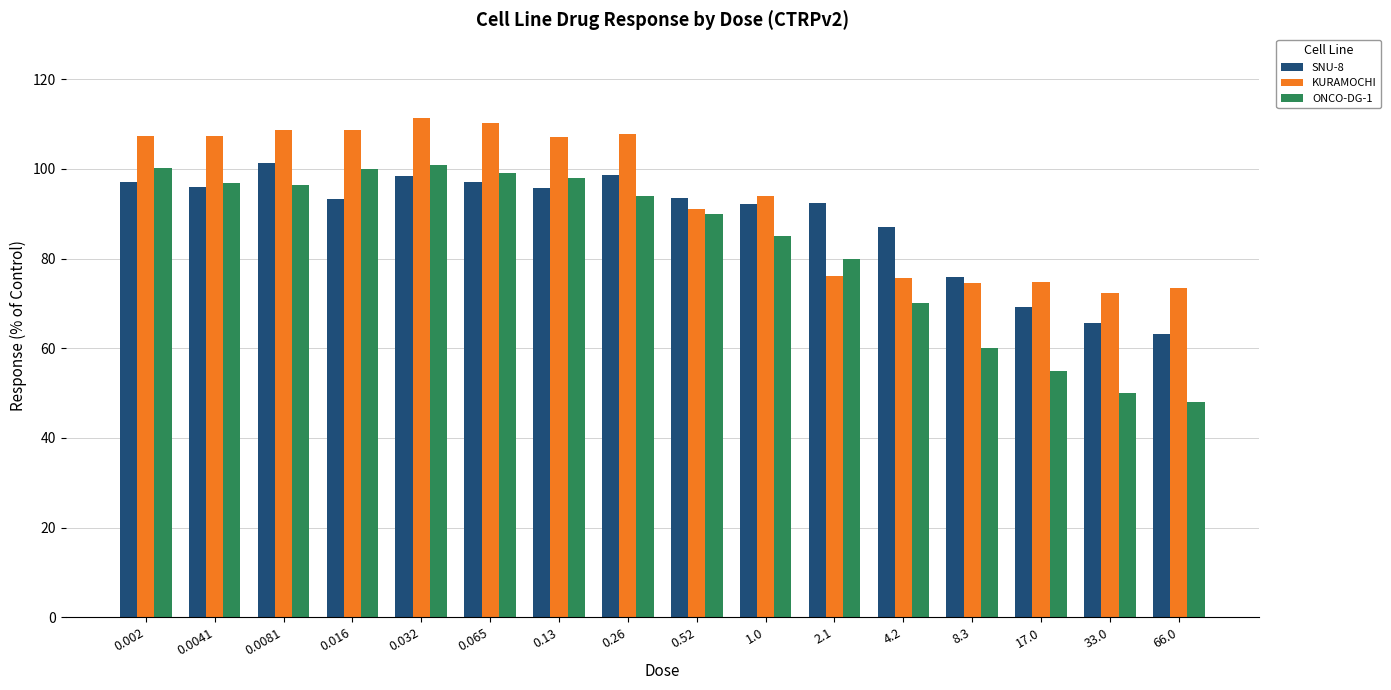

Where does the KURAMOCHI series first go above 107?

0.002